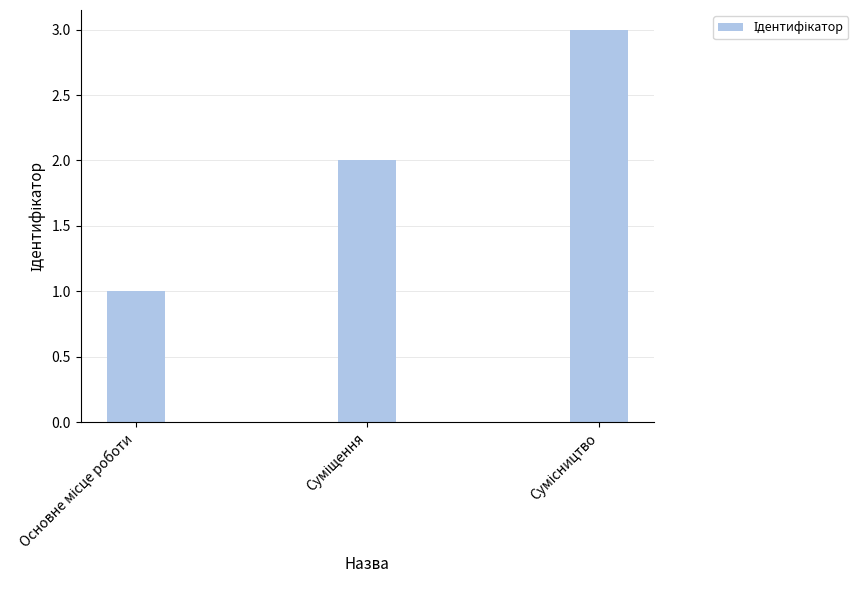

What is the maximum value shown in the chart?

3